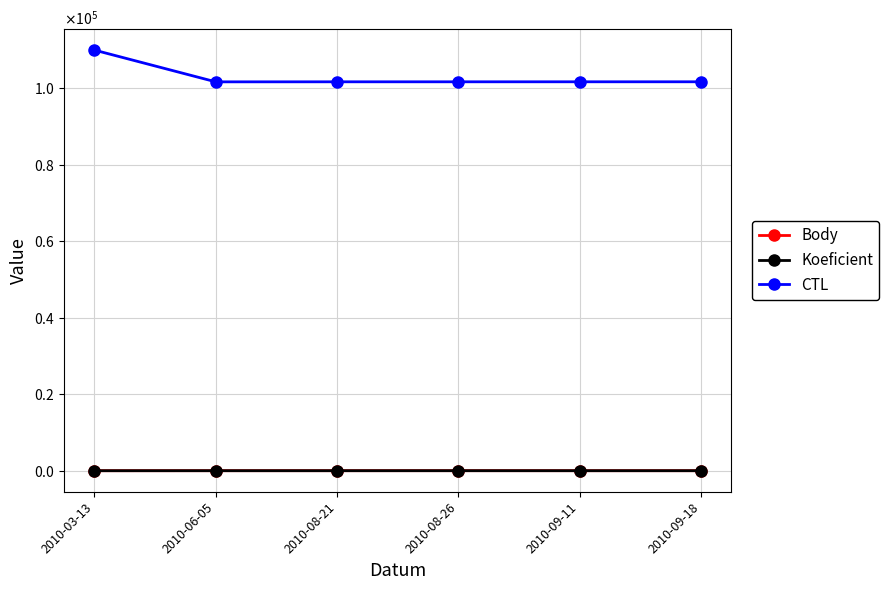

What is the difference between the maximum and minimum values in the Body series?

8